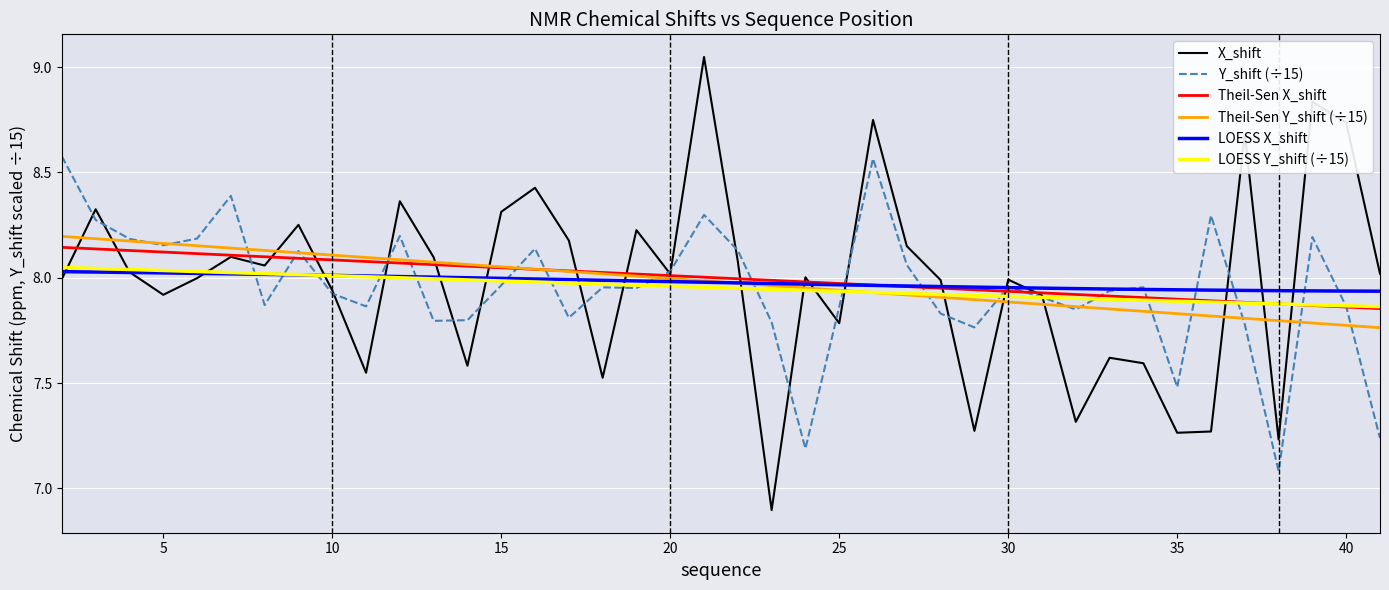

What is the minimum value shown in the chart?

6.9